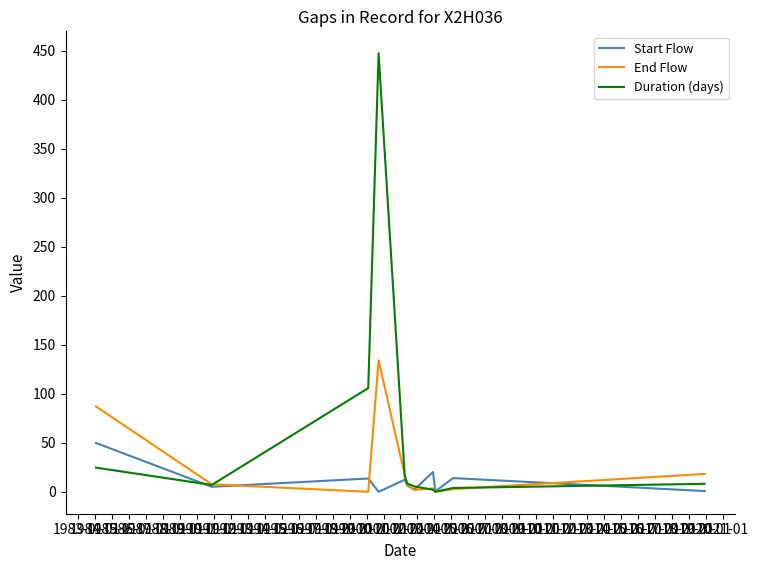

Which series has the largest total across all categories?

Duration (days)